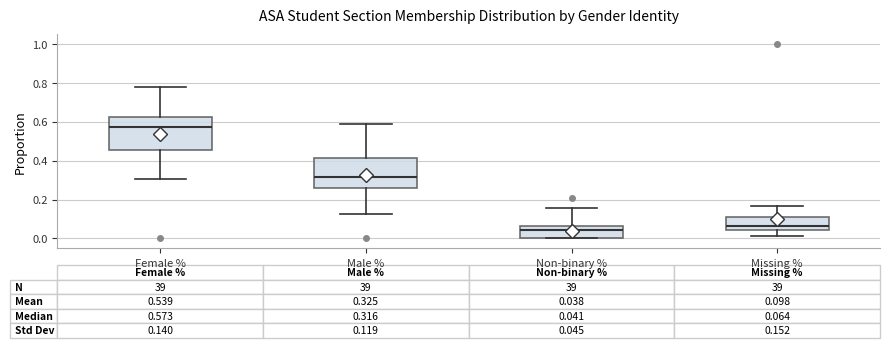

Which box's median line is the lowest?

Non-binary %